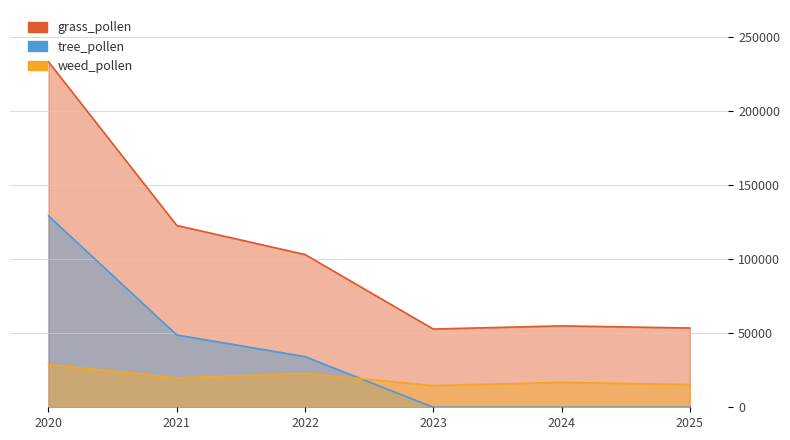

Is it true that weed_pollen equals 15347.7 at 2025?

True